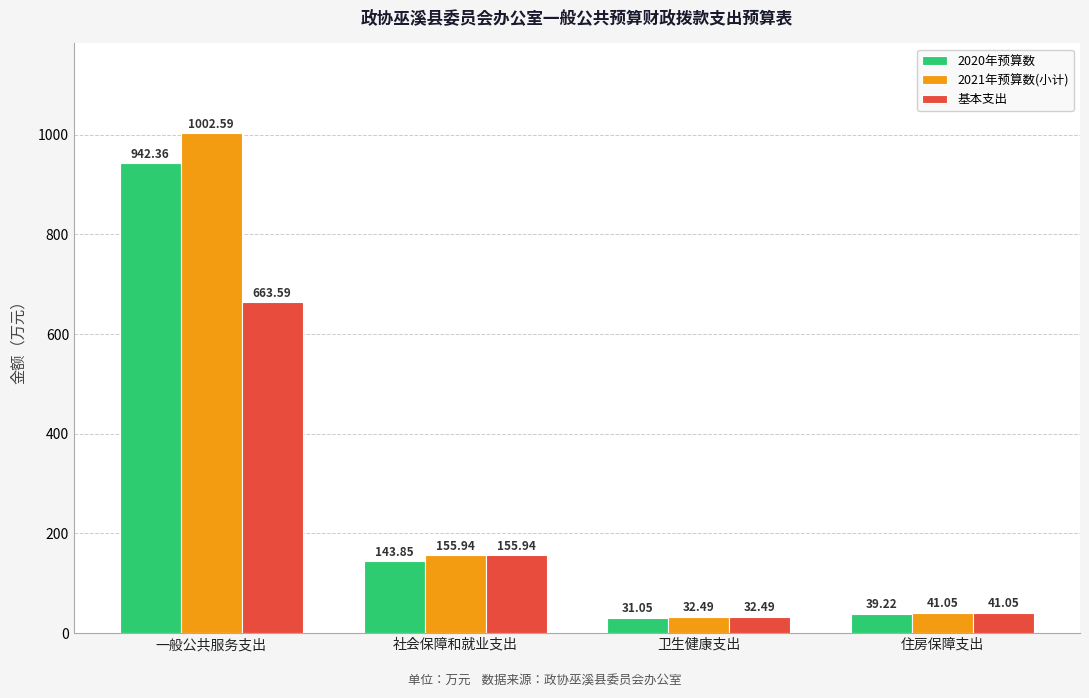

Which series has the largest total across all categories?

2021年预算数(小计)